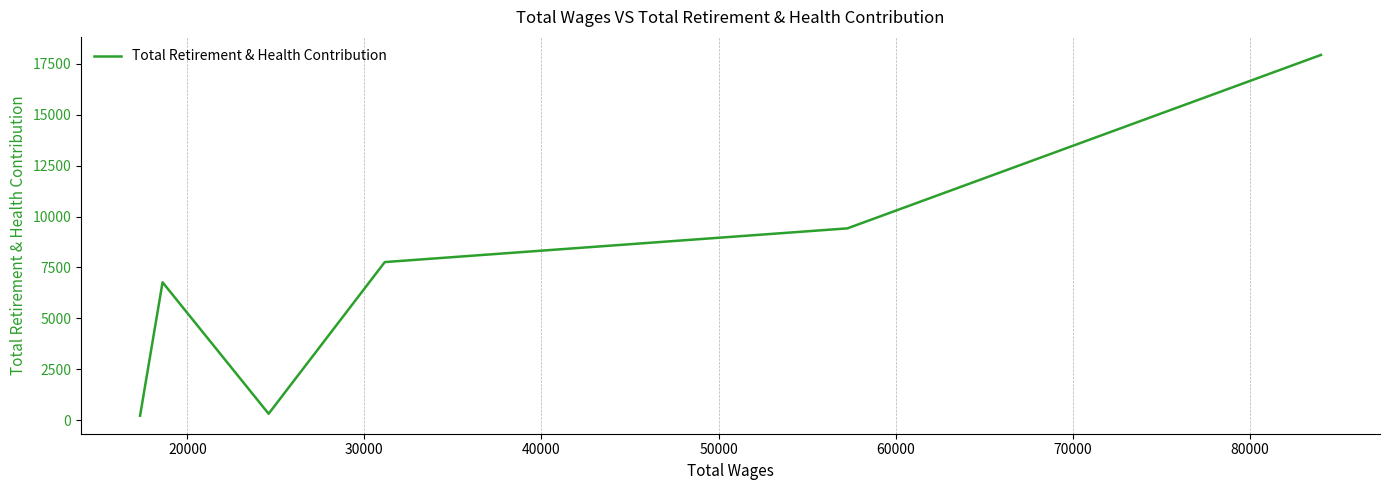

What is the difference between the maximum and minimum values?

17711